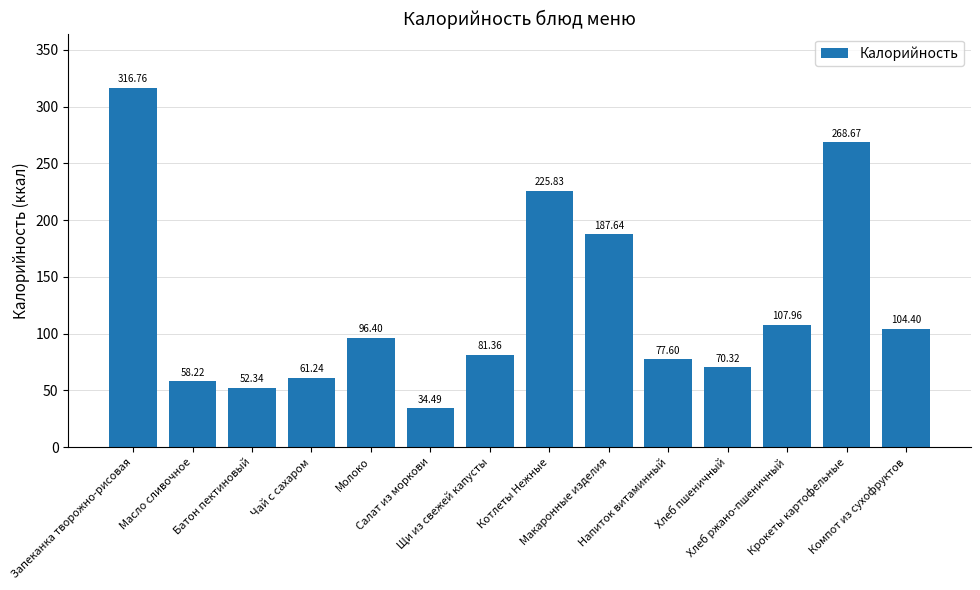

What is the change in value from Салат из моркови to Напиток витаминный?

+43.1